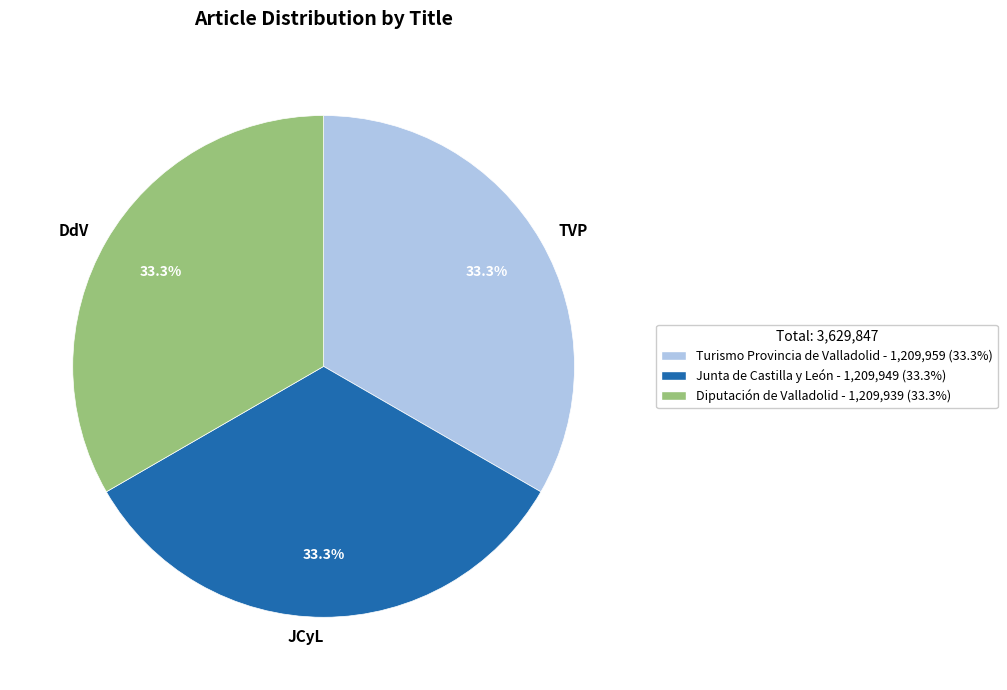

How many segments does this pie chart have?

3